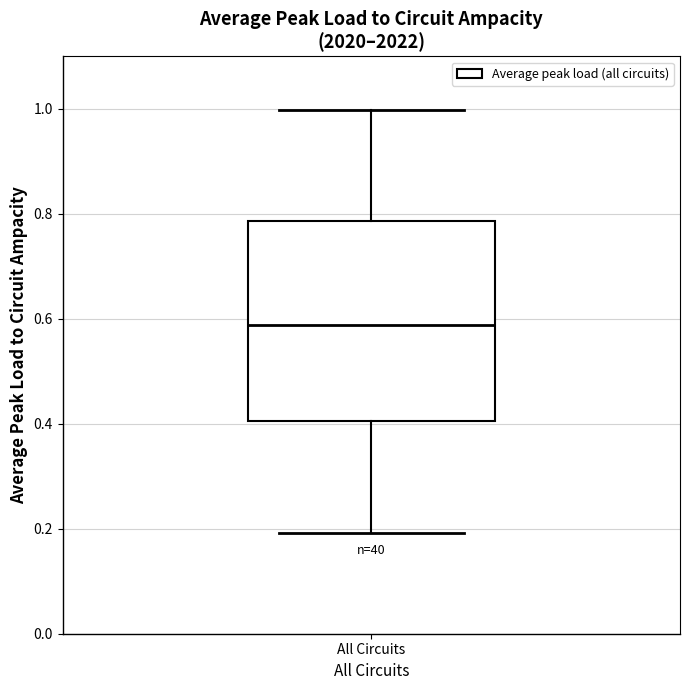

Read this box plot against the y-axis: the position of the median line, the range covered by the box, and the ends of both whiskers. The values are not printed on the chart, so give them approximately, as read against the axis.

median 0.58, box 0.40 to 0.78, whiskers 0.20 to 1.00